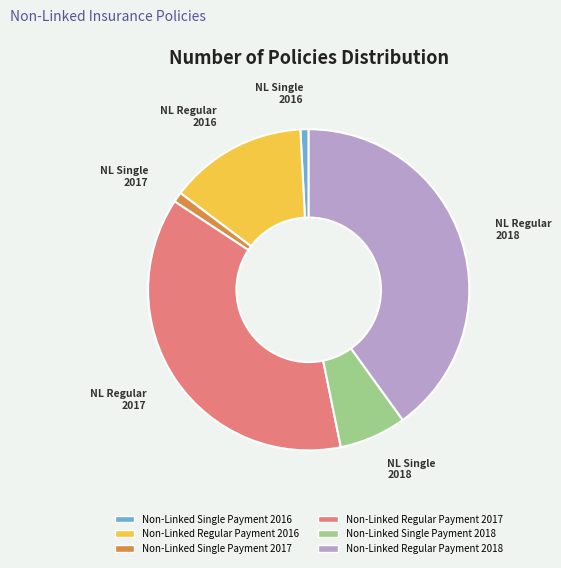

Is Non-Linked Regular Payment 2018 the majority of the pie?

No